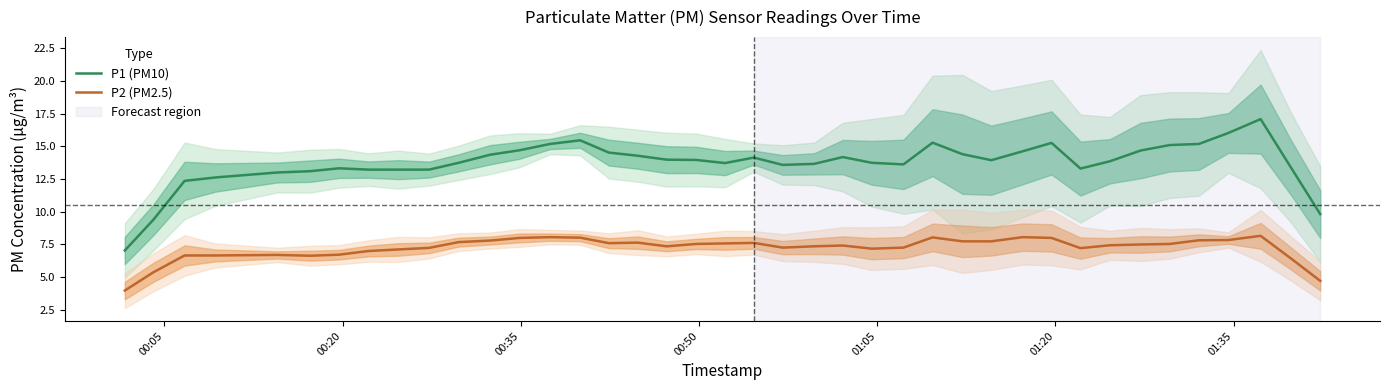

What is the sum of all P1 (PM10) values?

549.2